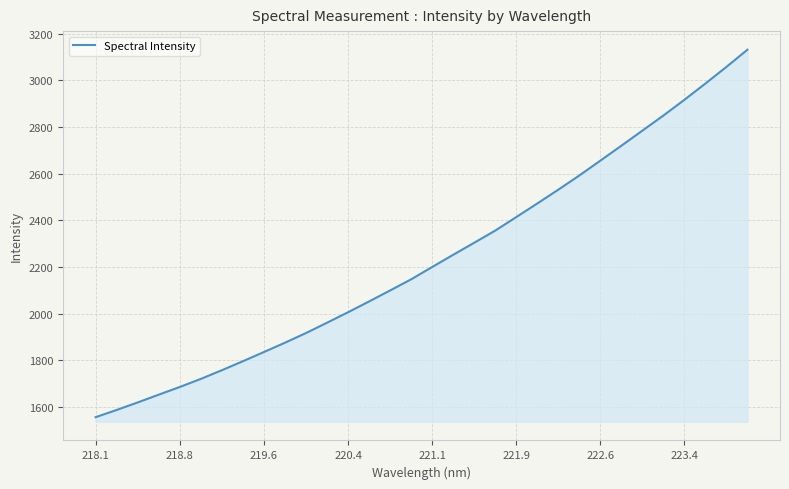

What is the difference between the maximum and minimum values?

1575.5